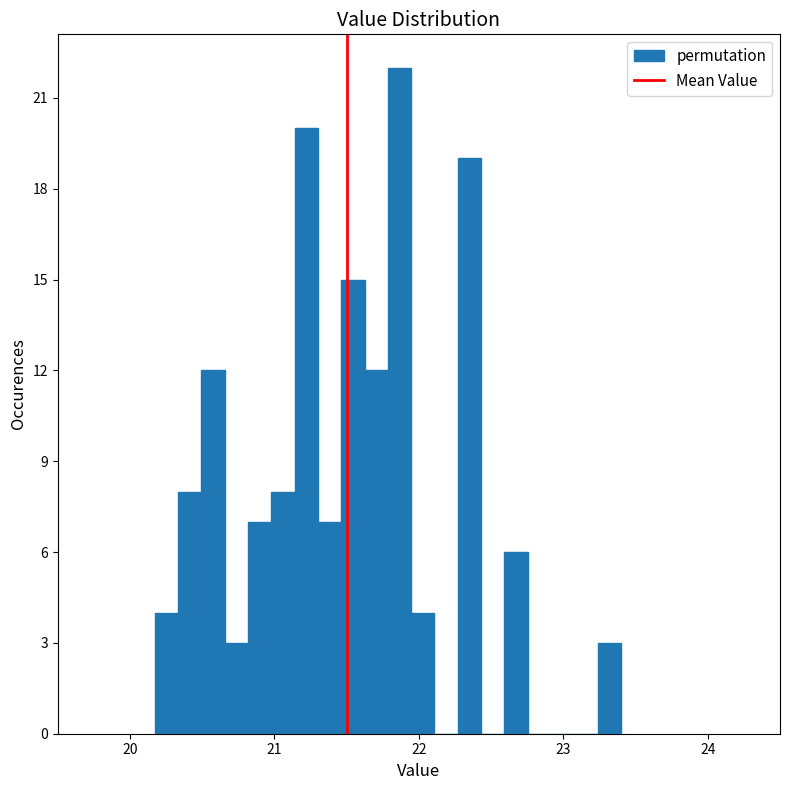

Read against the x-axis, roughly where is the centre of the tallest bar?

21.9